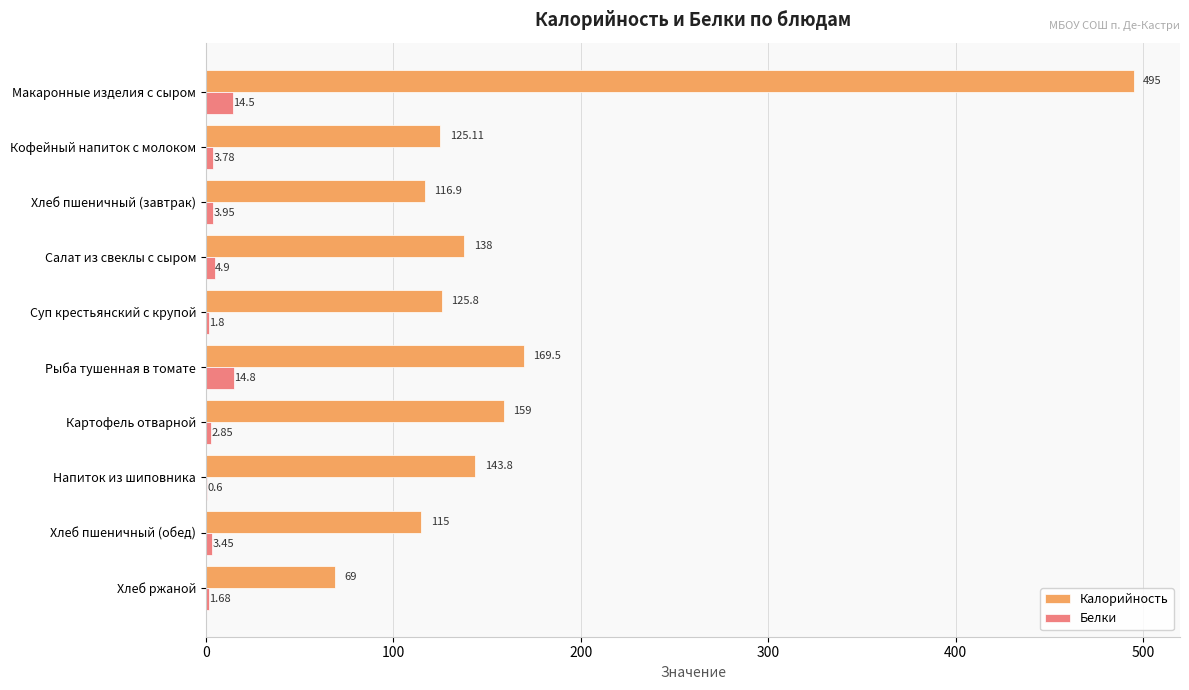

What are all the series names shown in the legend?

Калорийность, Белки